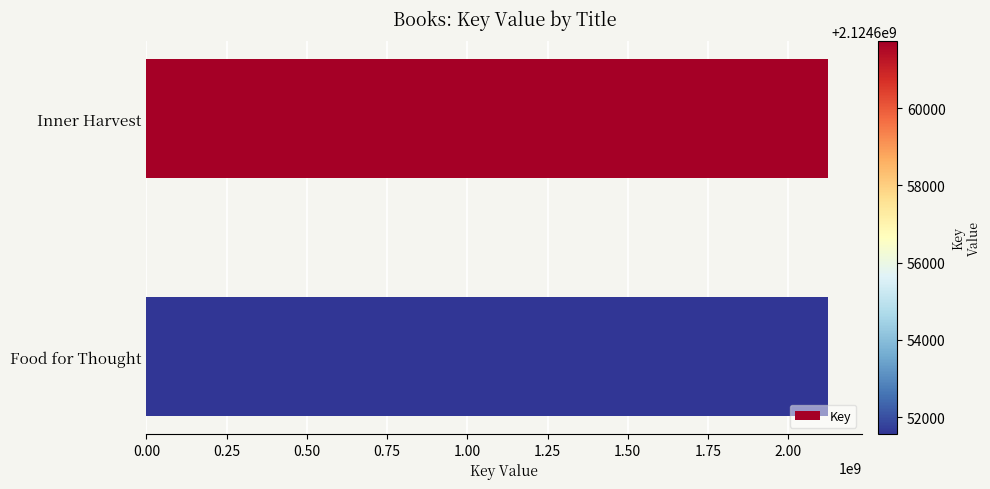

How many data points are less than 2124661732?

1